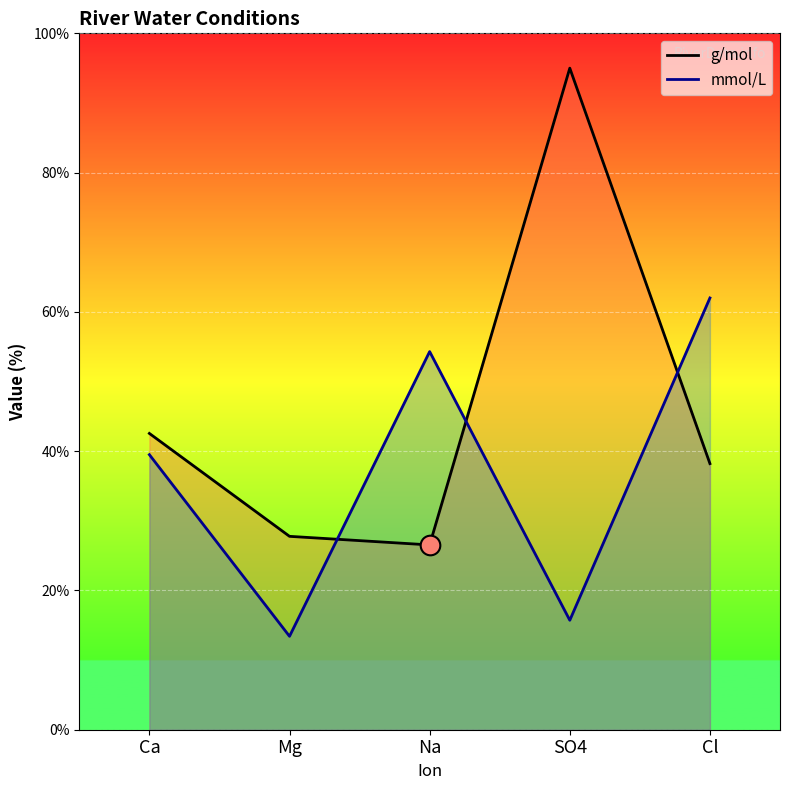

Which series has the largest total across all categories?

g/mol